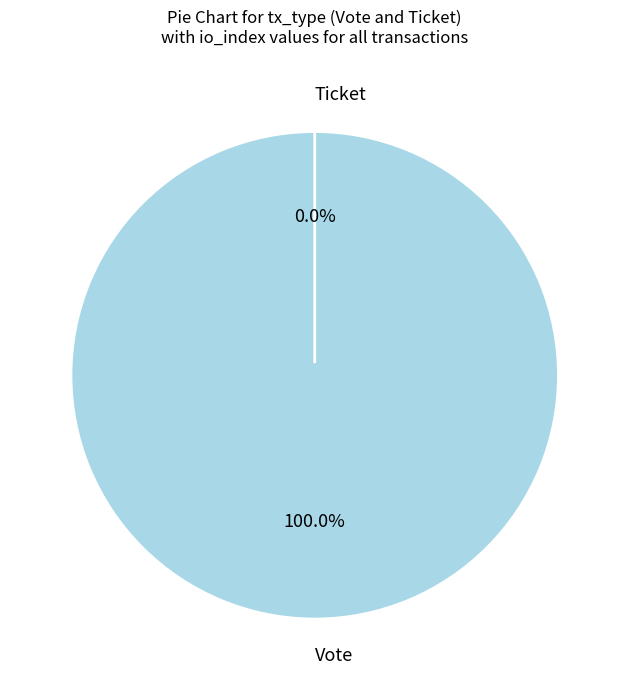

Count the number of slices in the pie.

2